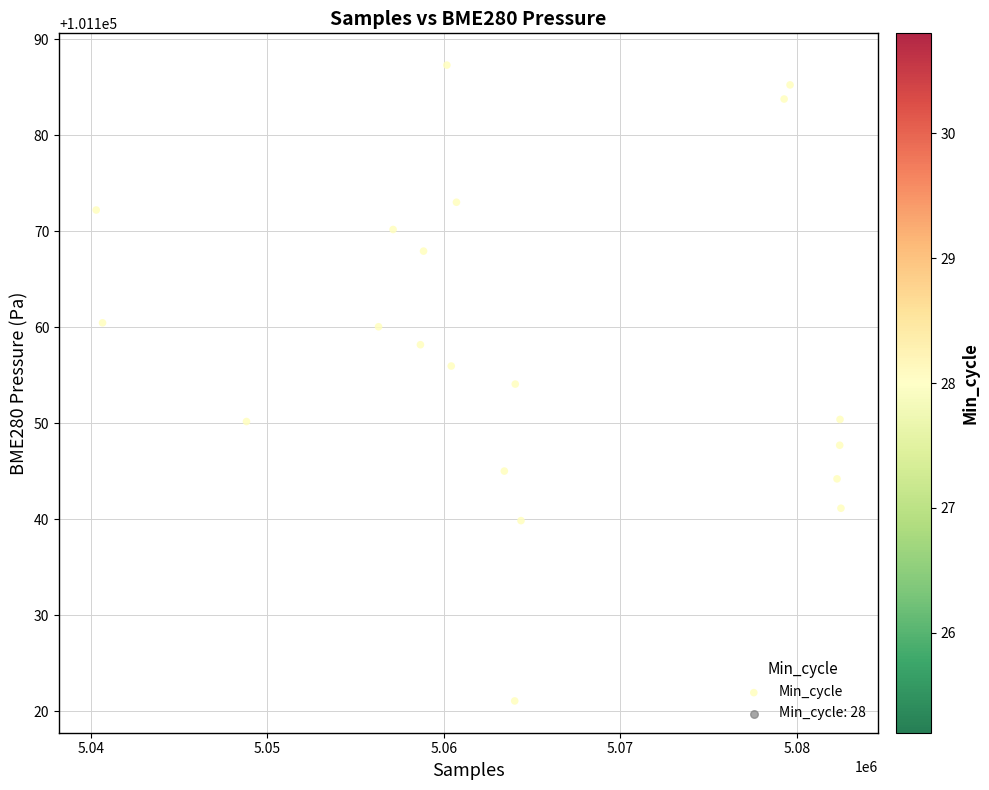

What is the range of Y values (max minus min)?

66.2